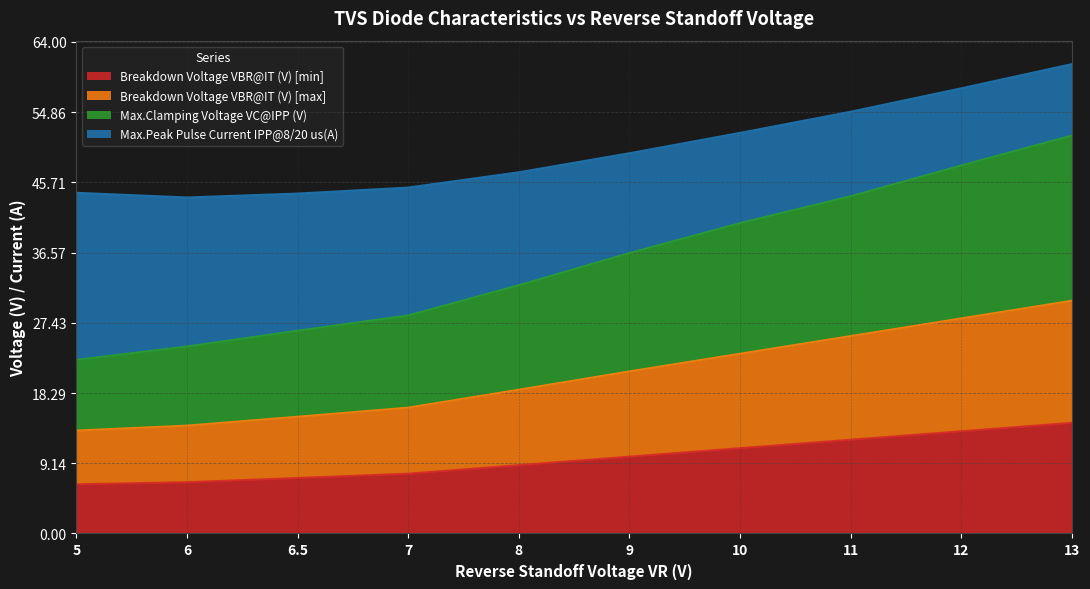

Which series has the largest range (max minus min)?

Max.Clamping Voltage VC@IPP (V)